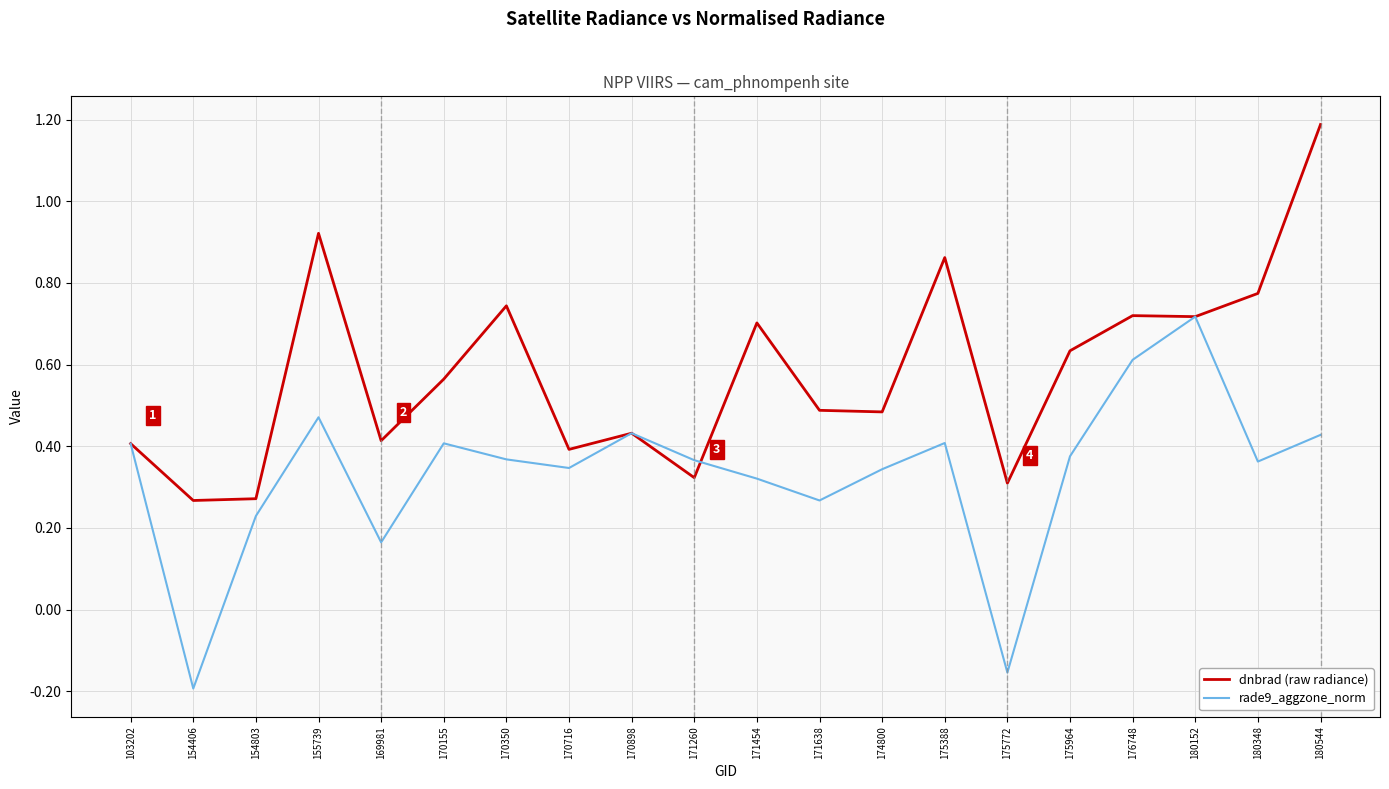

What is the maximum value shown in the chart?

1.2